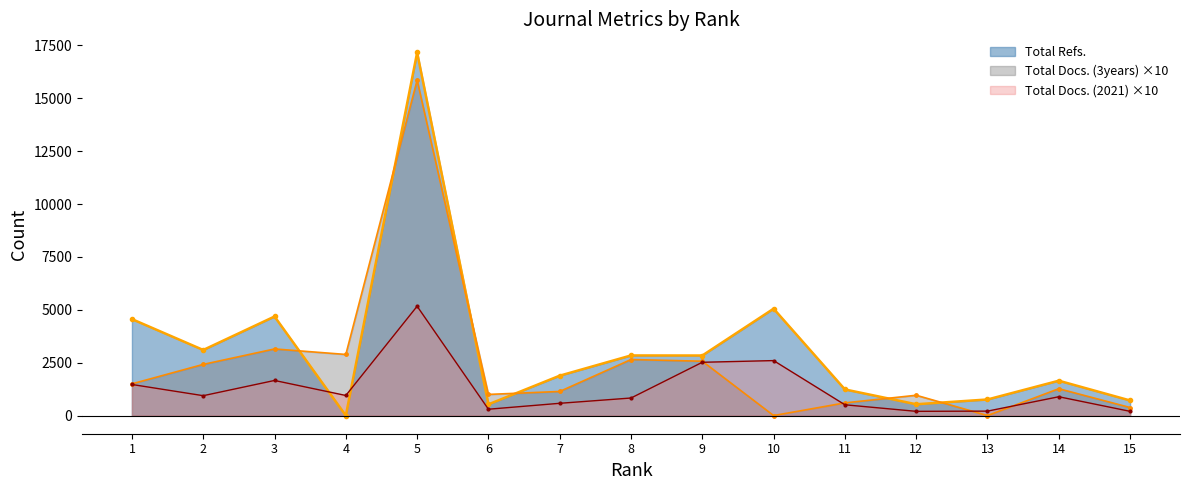

What is the value of the Total Docs. (2021) point at the 2nd from the left?

940